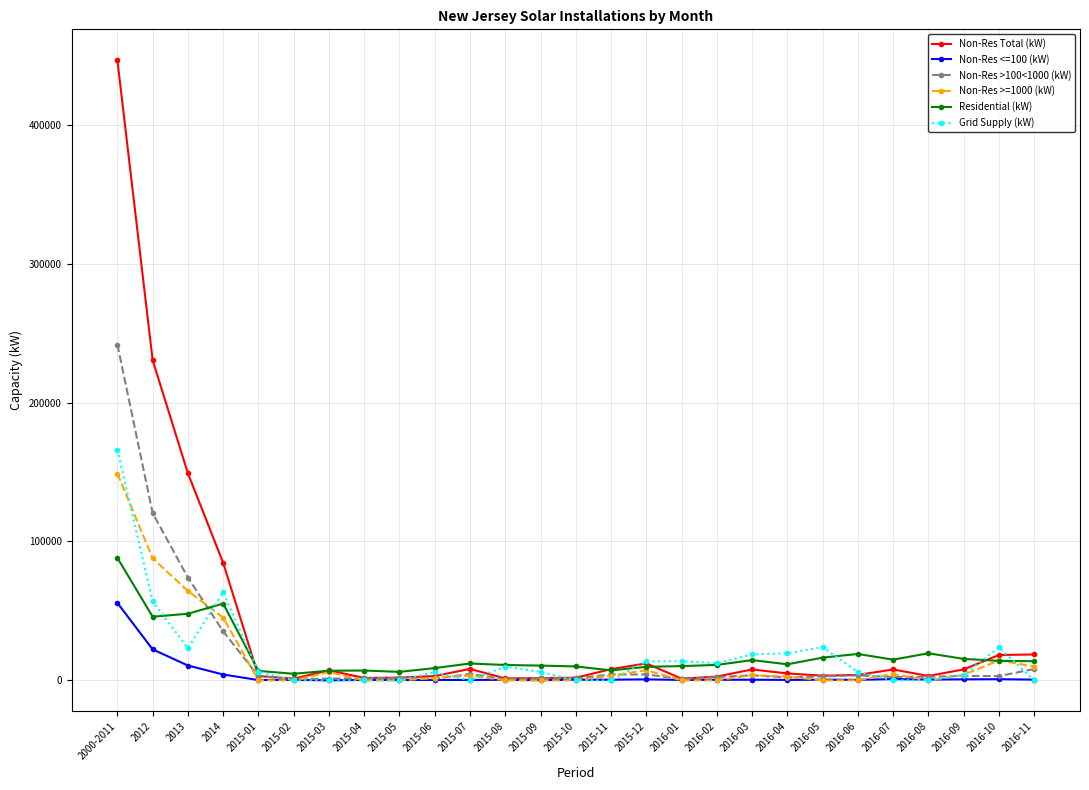

True or false: Non-Res >100<1000 (kW) has more than 2 interior local peaks.

True